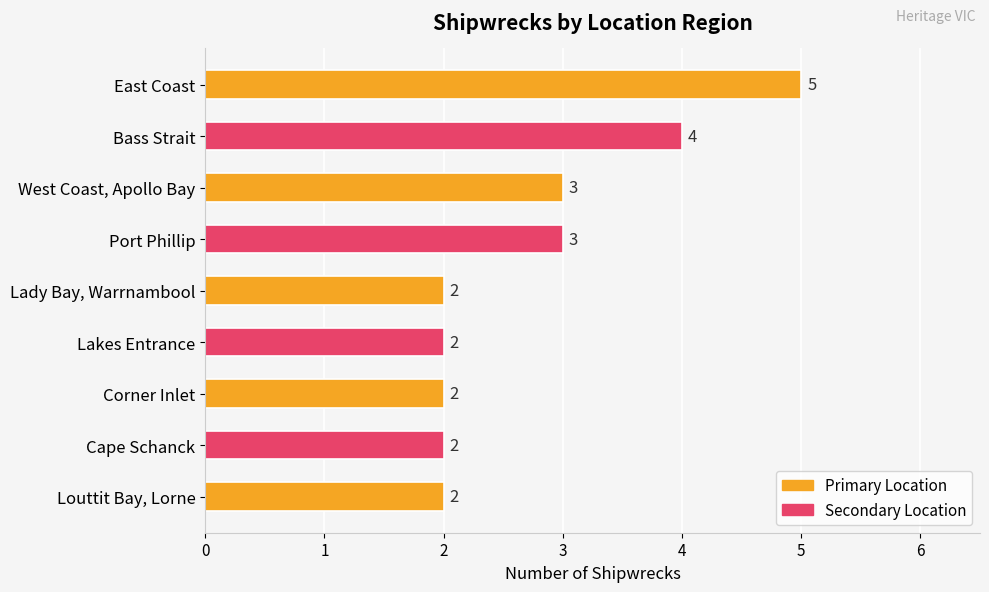

Approximately how many times larger is the value at Lady Bay, Warrnambool compared to East Coast?

0.4